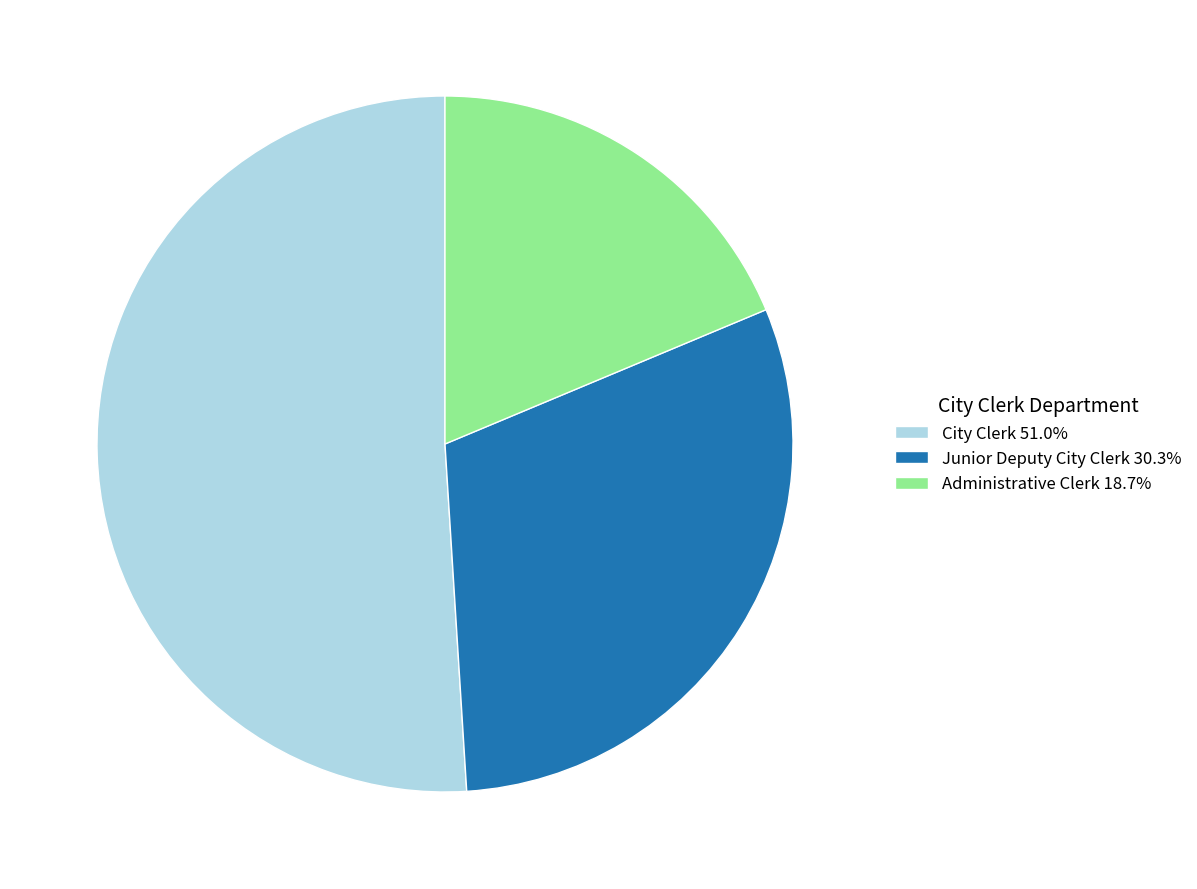

Which slice is the smallest?

Administrative Clerk